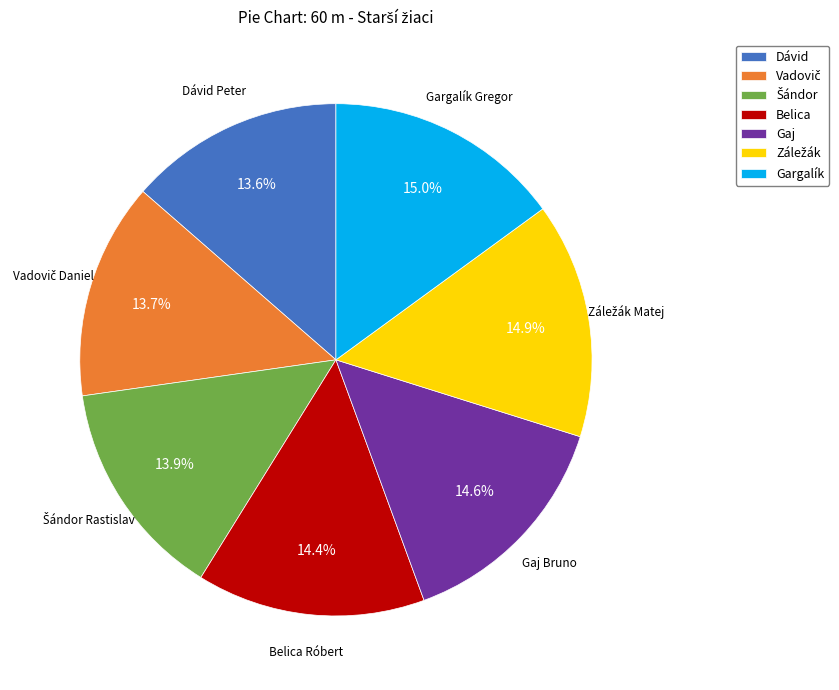

What portion of the pie excludes Gargalík?

85.0%